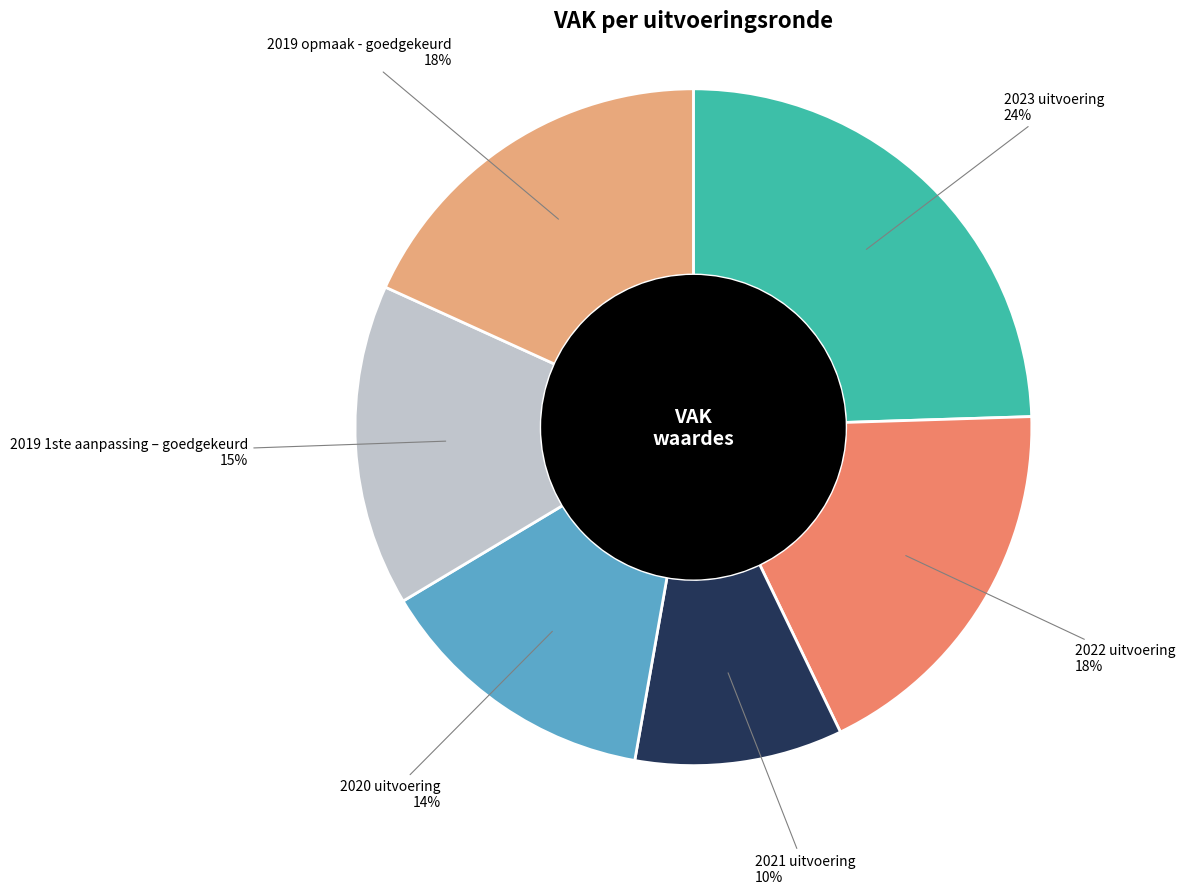

Which has a higher value, 2022 uitvoering or 2023 uitvoering?

2023 uitvoering